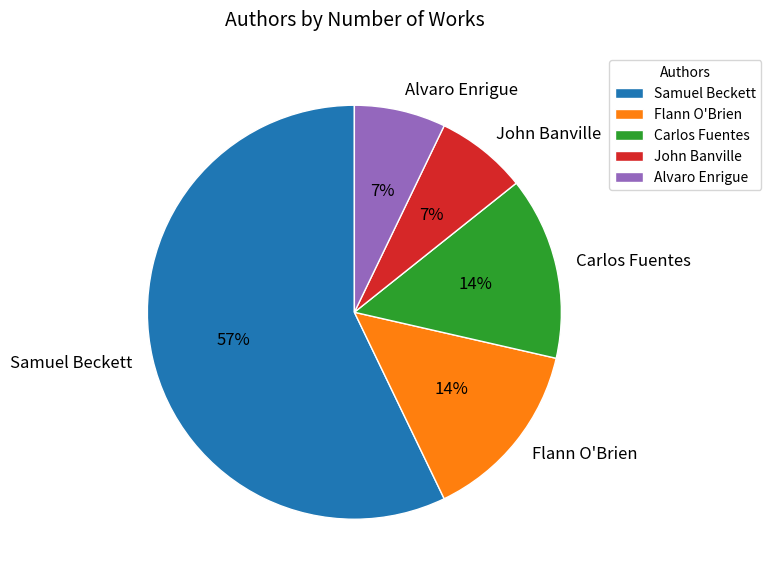

Does any single category account for the majority?

Yes